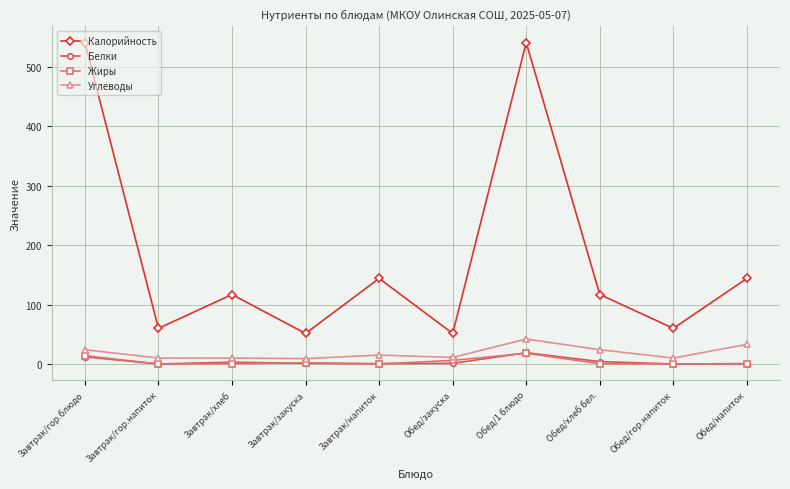

True or false: Углеводы and Белки cross at least once.

False